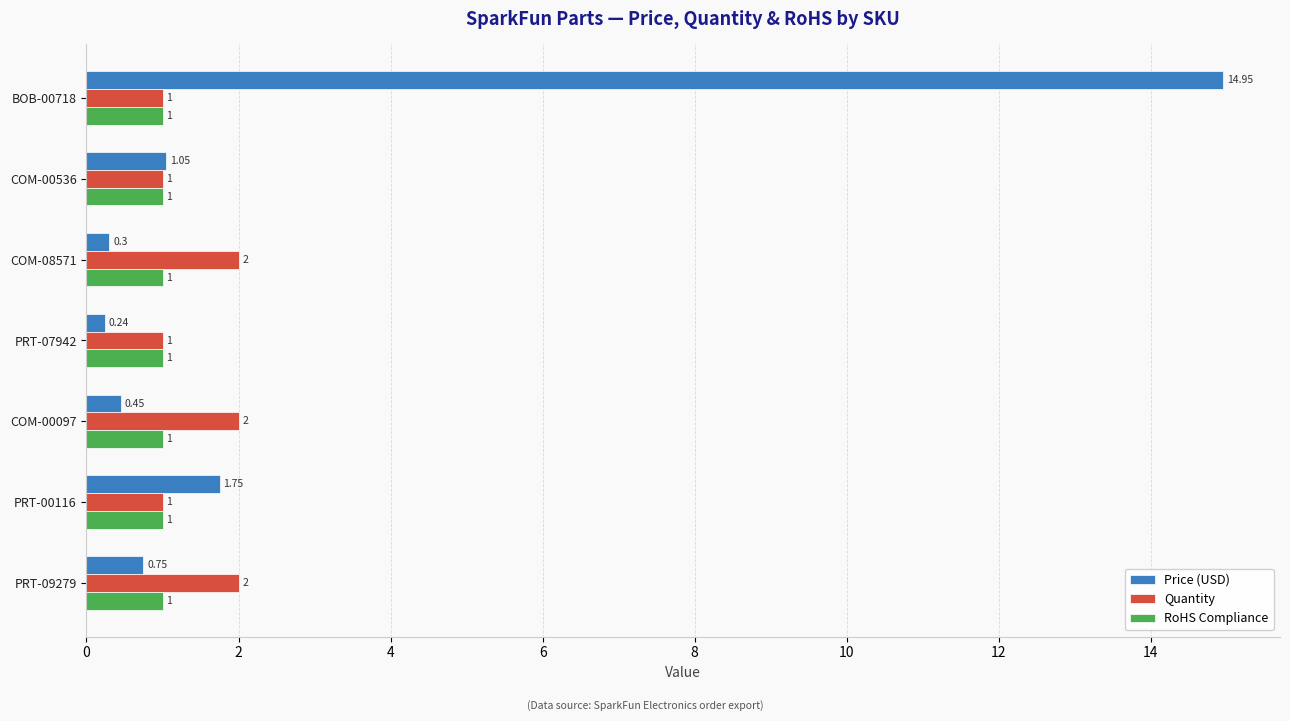

What is the difference between the maximum and minimum values in the Quantity series?

1.0